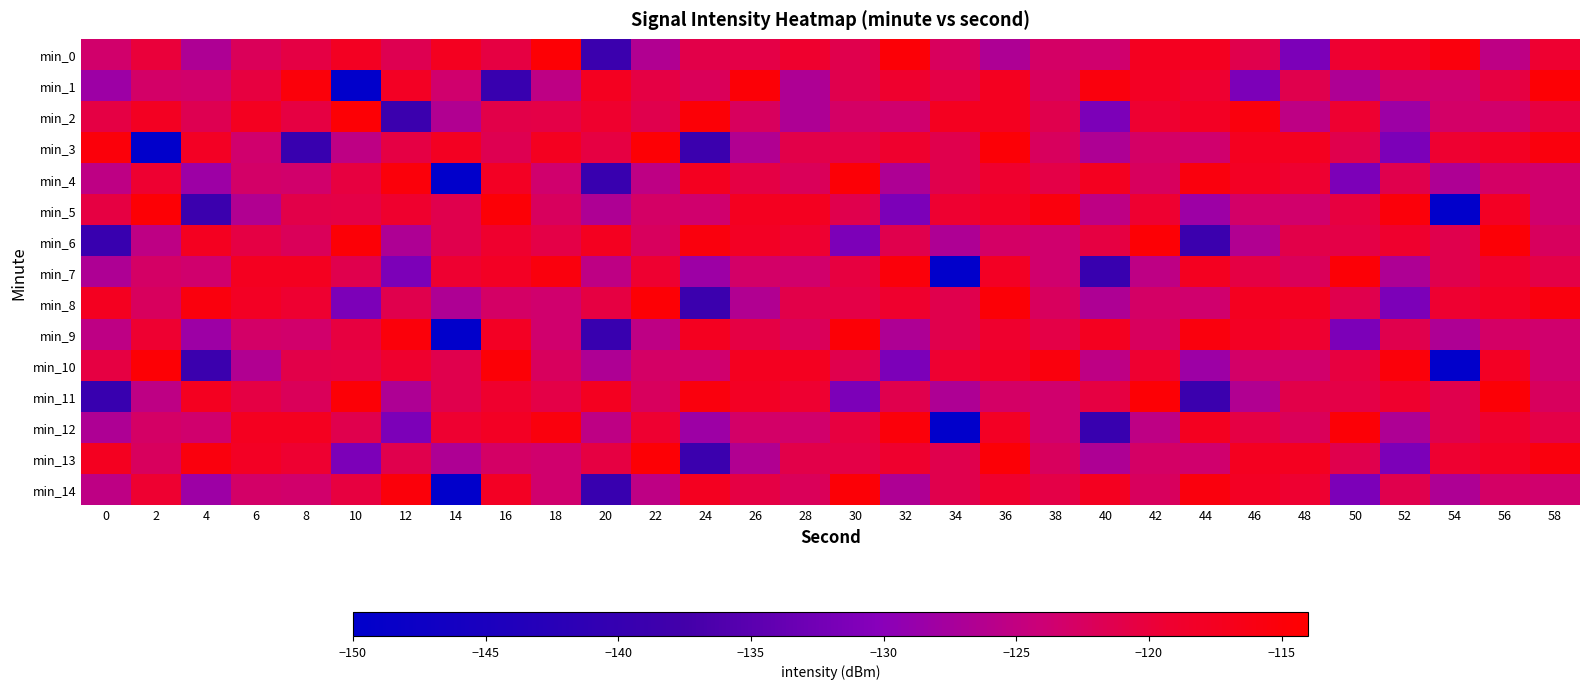

Which has a higher value, 40 or 30?

30